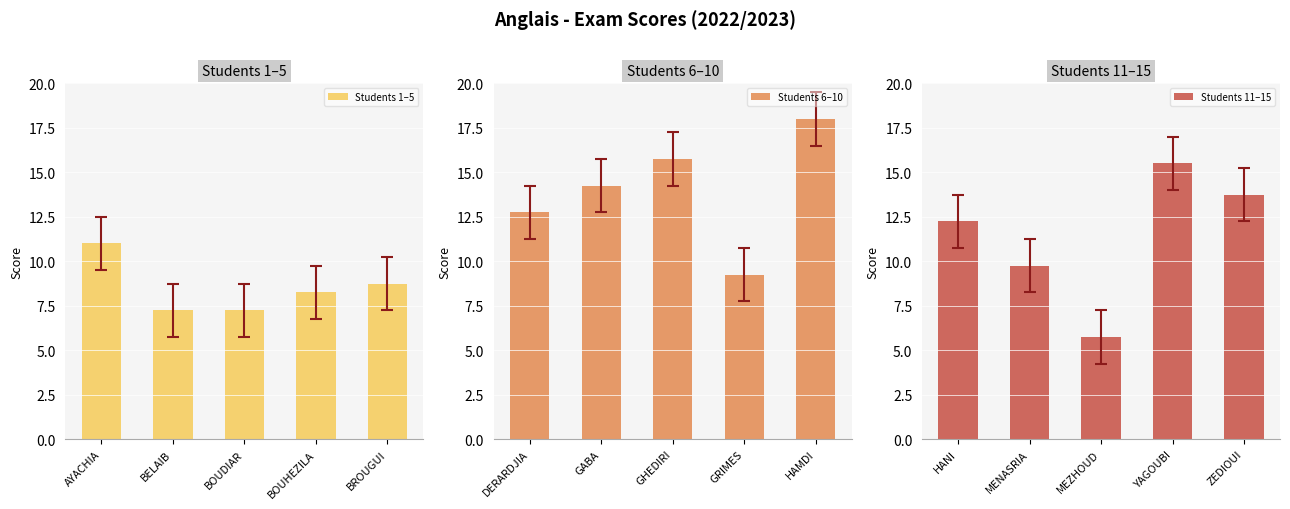

At which label is Students 11–15 closest to 10?

MENASRIA